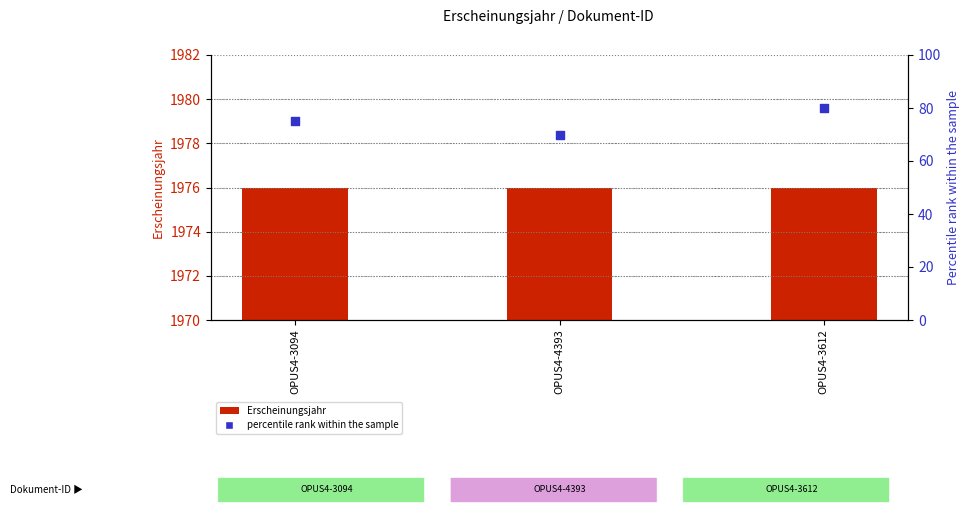

Which series has the widest spread of Y values?

percentile rank within the sample